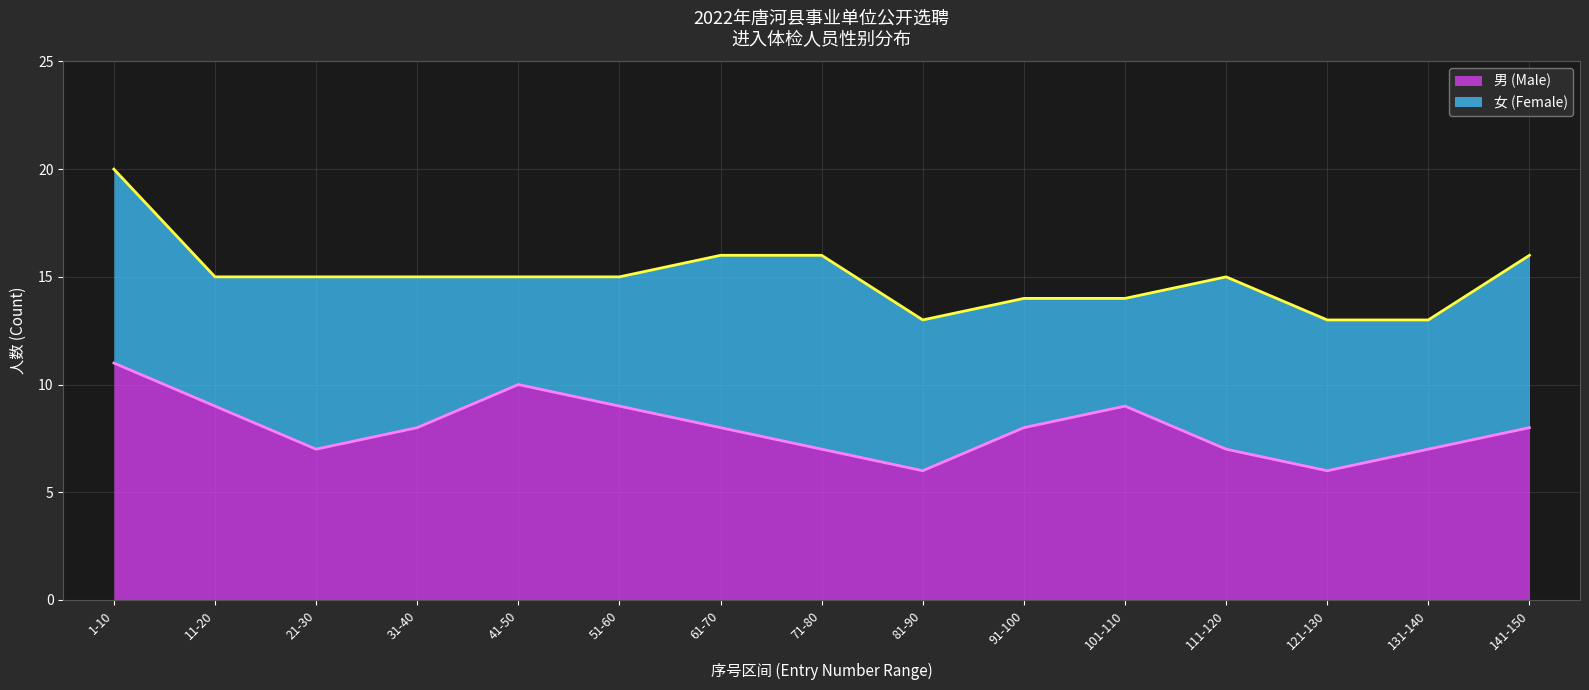

Is it true that the value at 51-60 is 9?

True